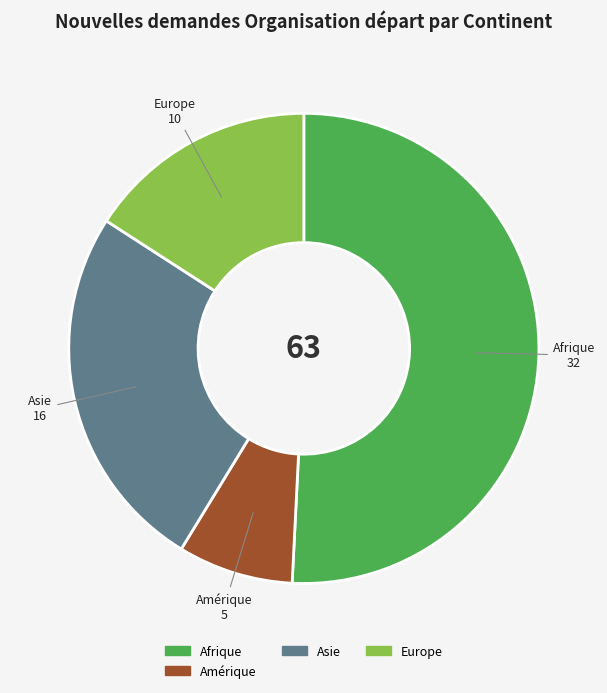

Does any single category account for the majority?

Yes